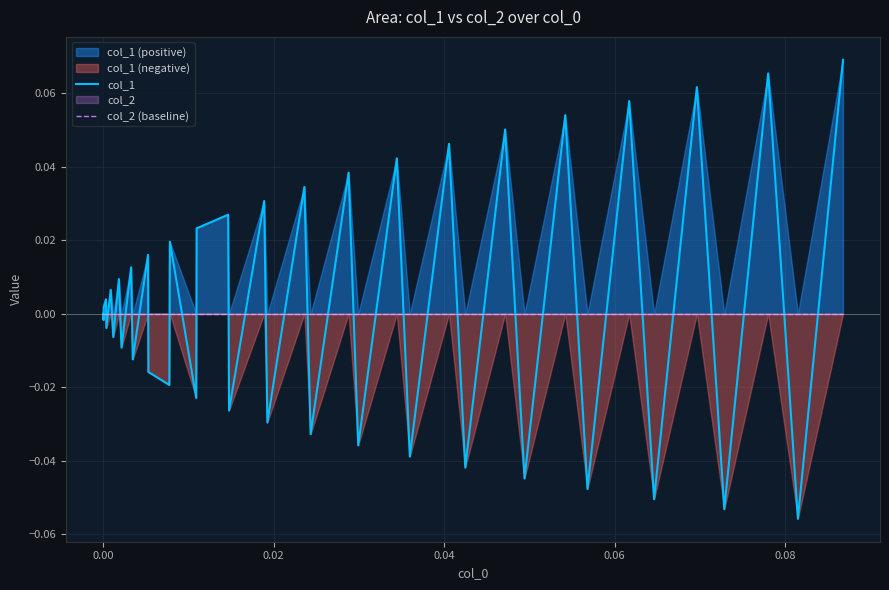

How many intersections are there between col_1 and col_2 (baseline)?

35